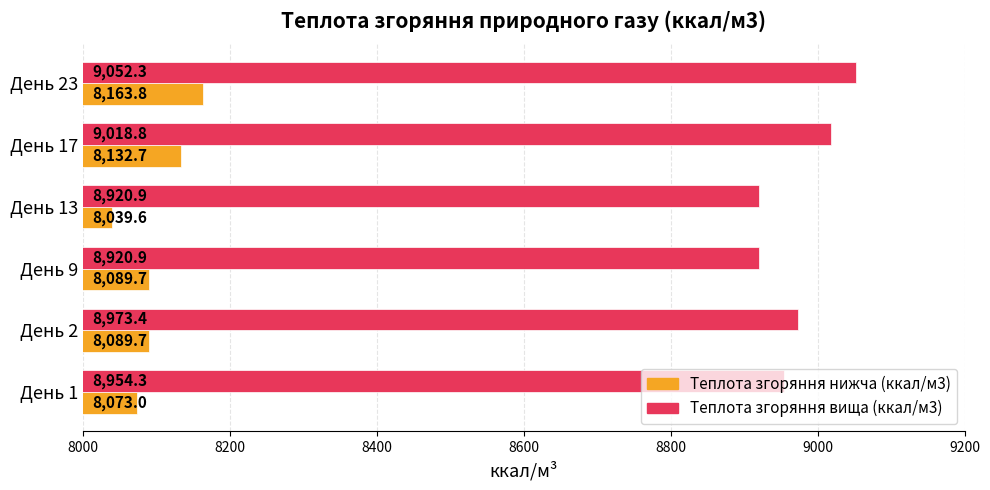

List the series in order of their overall mean, lowest first.

Теплота згоряння нижча (ккал/м3), Теплота згоряння вища (ккал/м3)